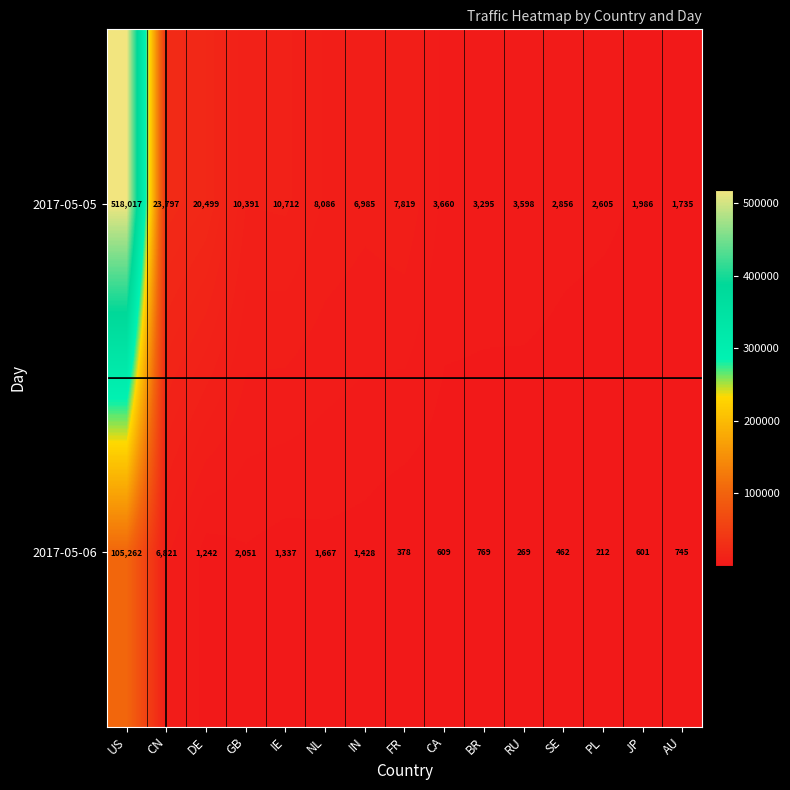

At which category is the sum across all series the highest?

US